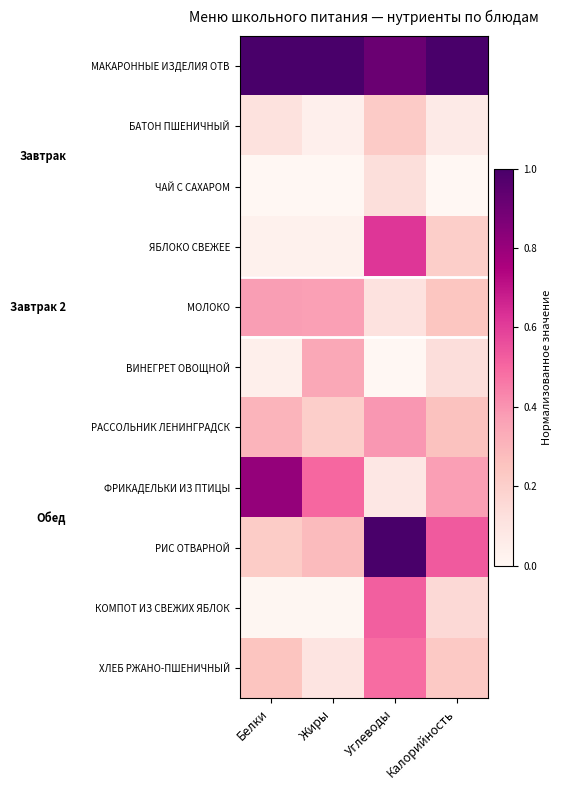

Between Углеводы and Белки, which is larger?

Белки